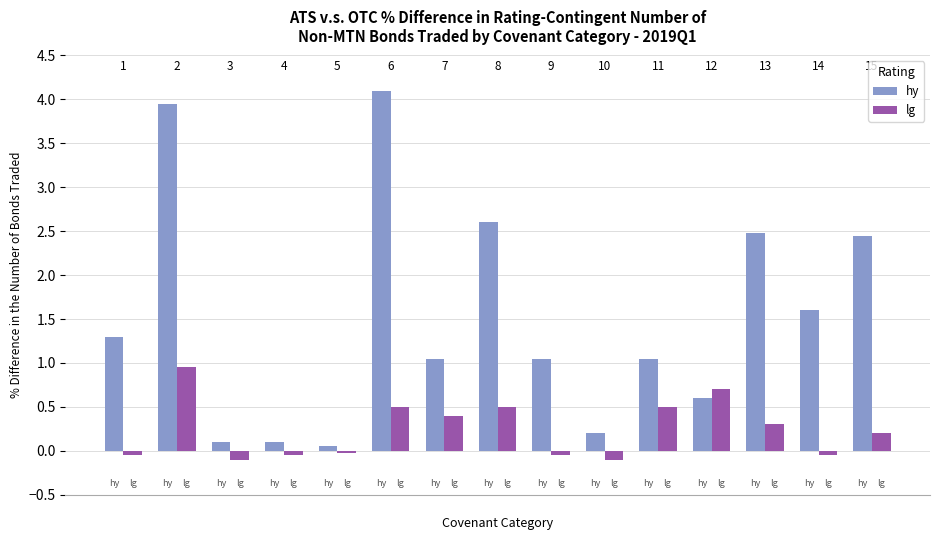

How many bars are there in total?

30